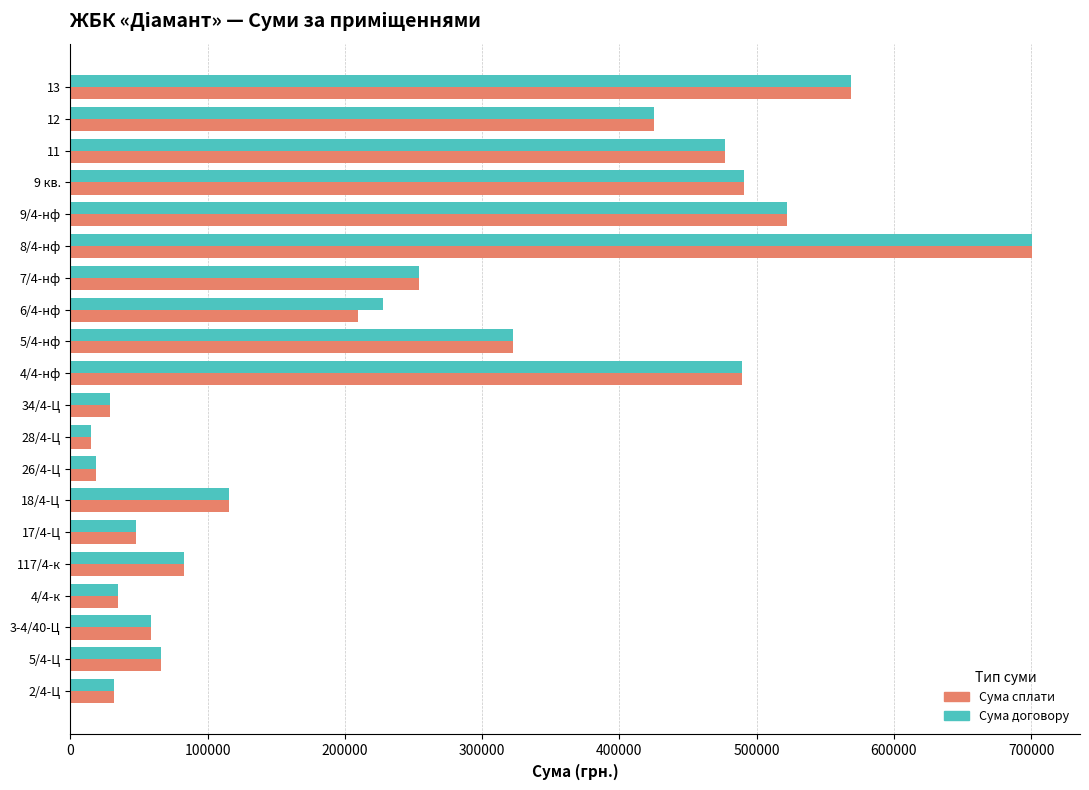

What is the sum of all Сума сплати values?

4959331